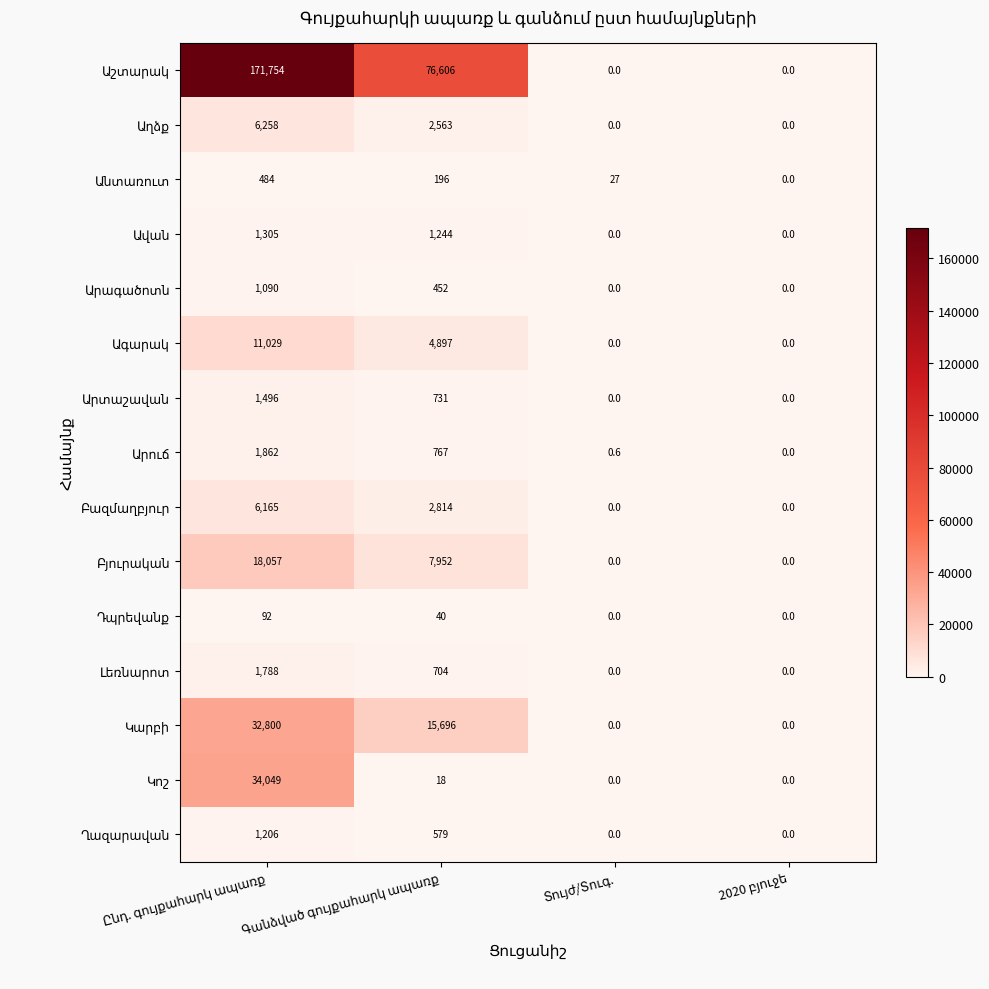

Rank the categories by Արտաշավան value from lowest to highest.

Տույժ/Տուգ., 2020 բյուջե, Գանձված գույքահարկ ապառք, Ընդ. գույքահարկ ապառք